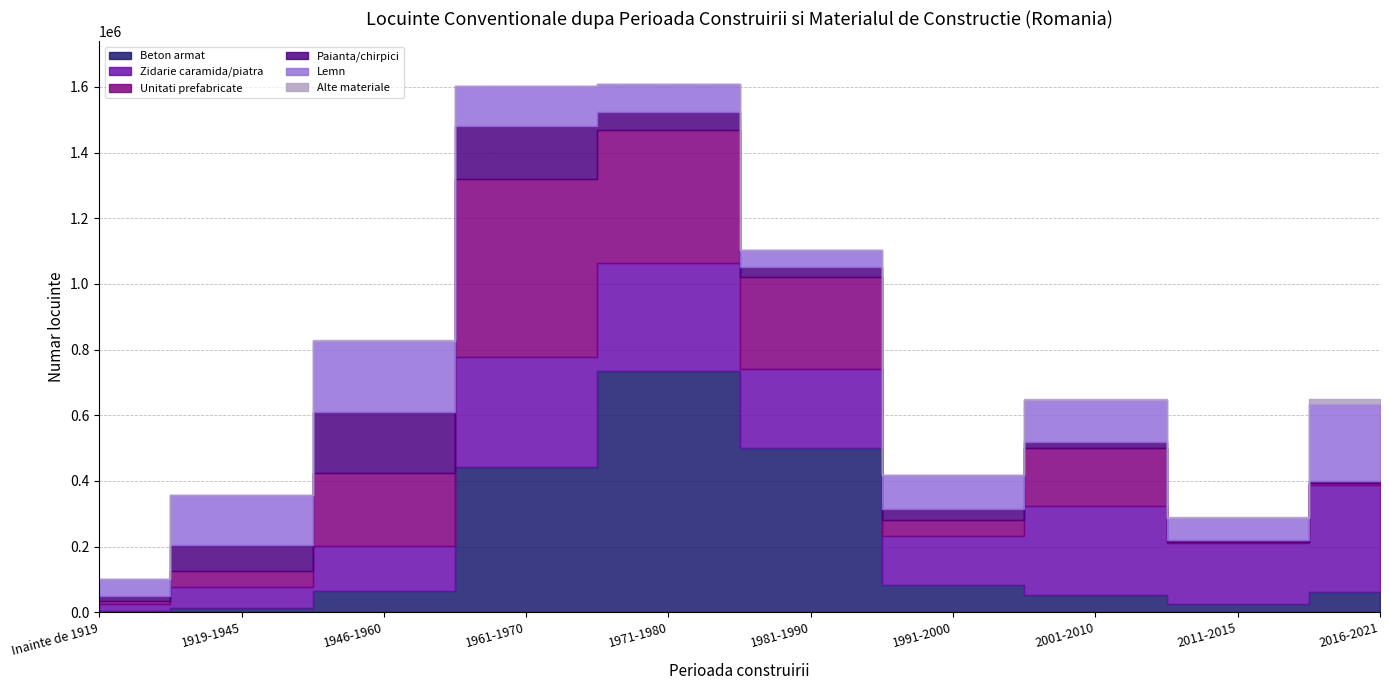

How many data points does each series have?

10